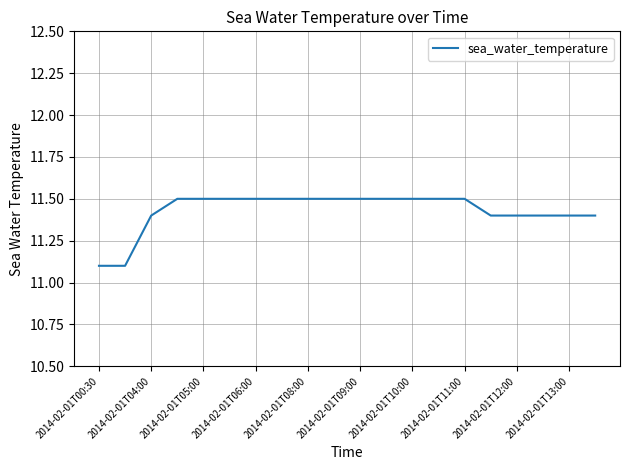

Reading left to right, transcribe all the data shown in this chart.

11.1	11.1	11.4	11.5	11.5	11.5	11.5	11.5	11.5	11.5	11.5	11.5	11.5	11.5	11.5	11.4	11.4	11.4	11.4	11.4